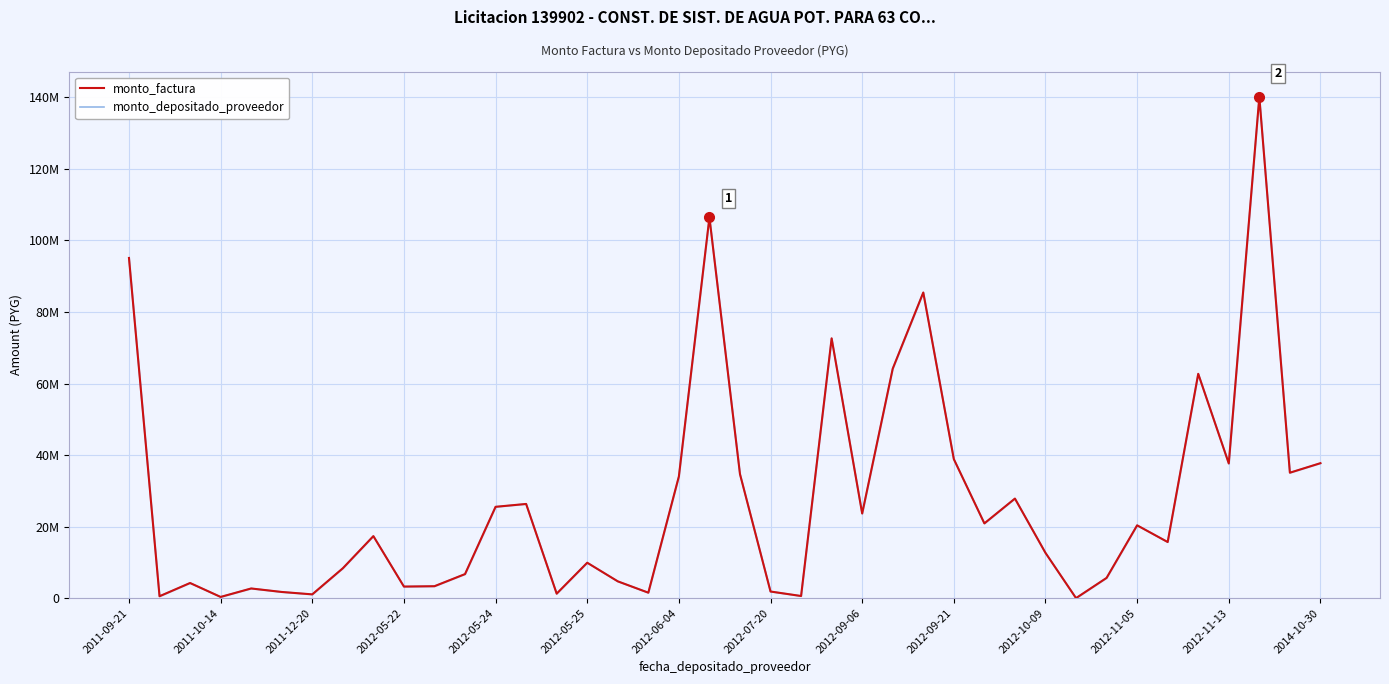

How many data points does each series have?

40